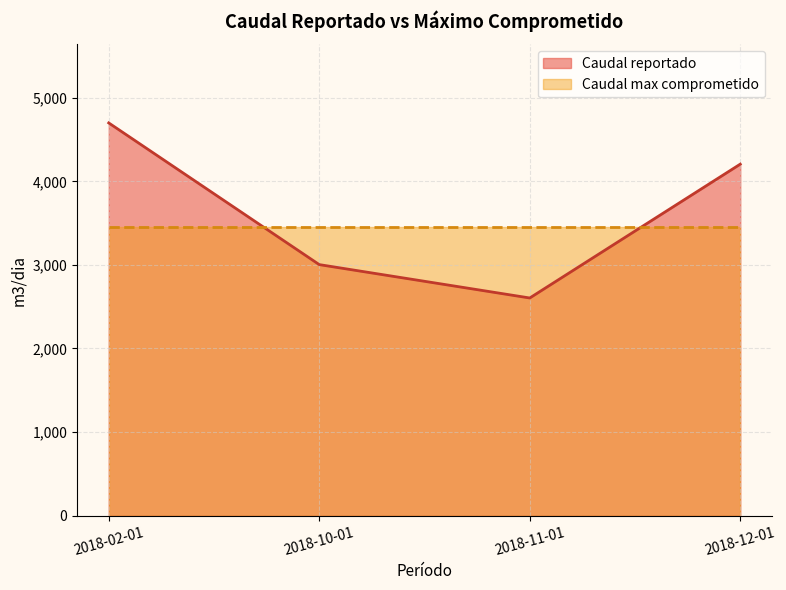

How many lines are shown in the chart?

2